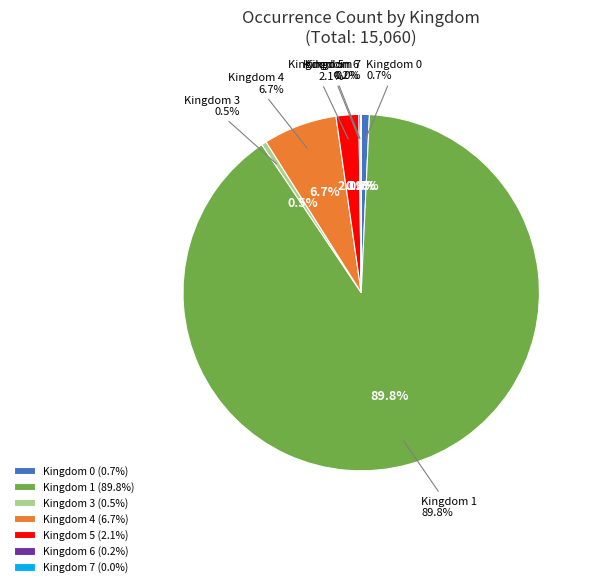

True or false: 4 accounts for 1% of the total.

False